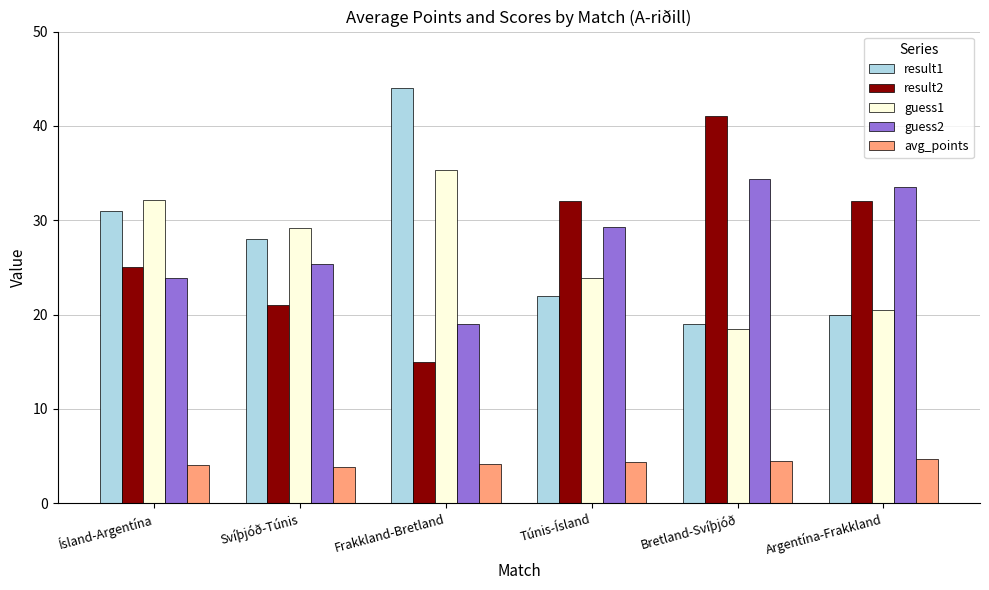

How many distinct data groups are displayed?

5